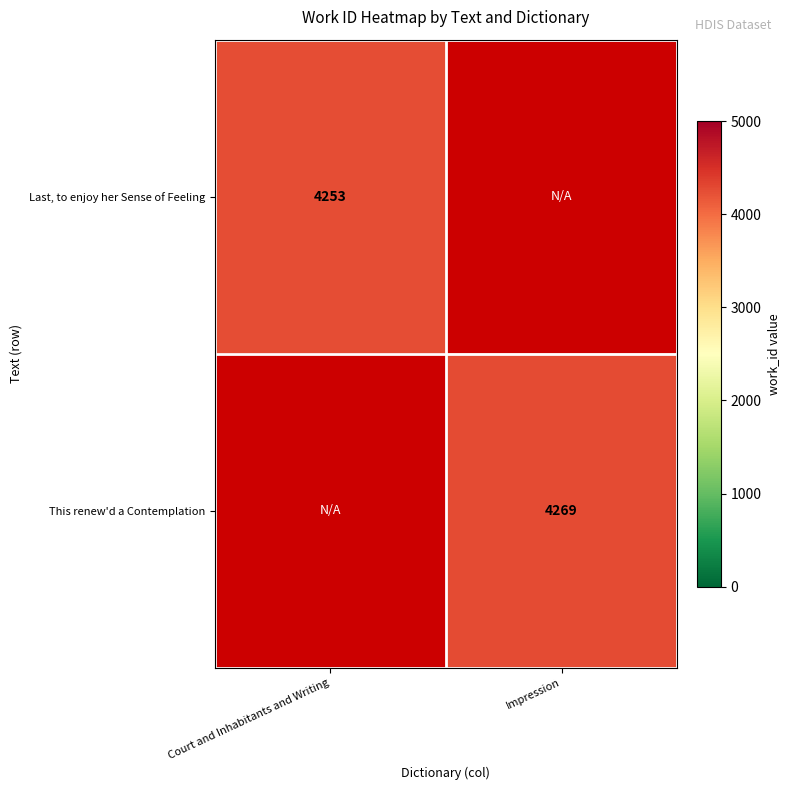

The value of This renew'd a Contemplation at Impression is 6245.8. True or false?

False